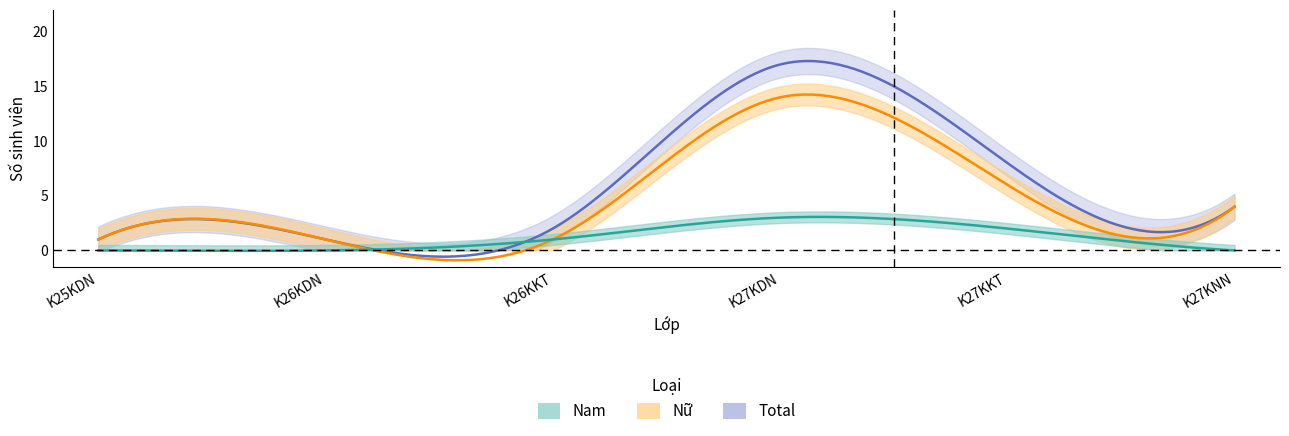

Where does the Nu series first go above 4?

K27KDN